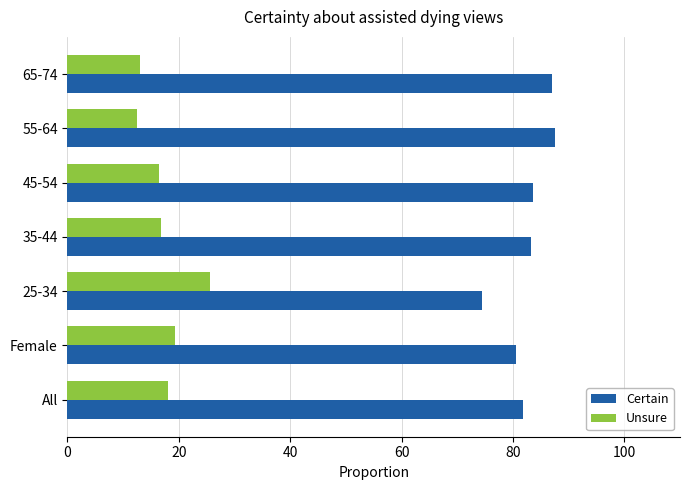

Rank the series at All from lowest to highest value.

Unsure, Certain